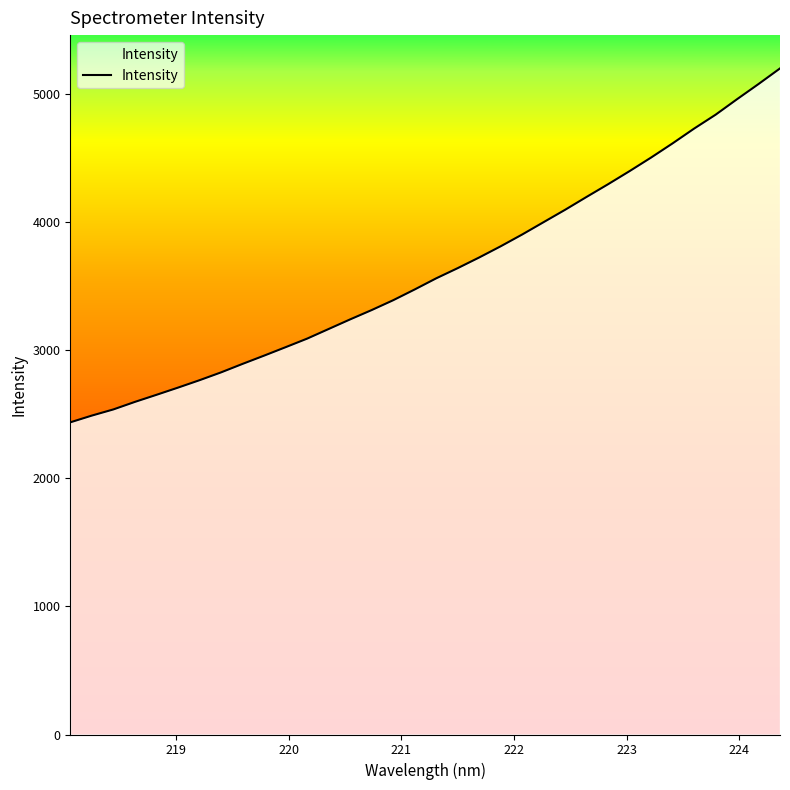

What is the smallest value displayed?

2436.7